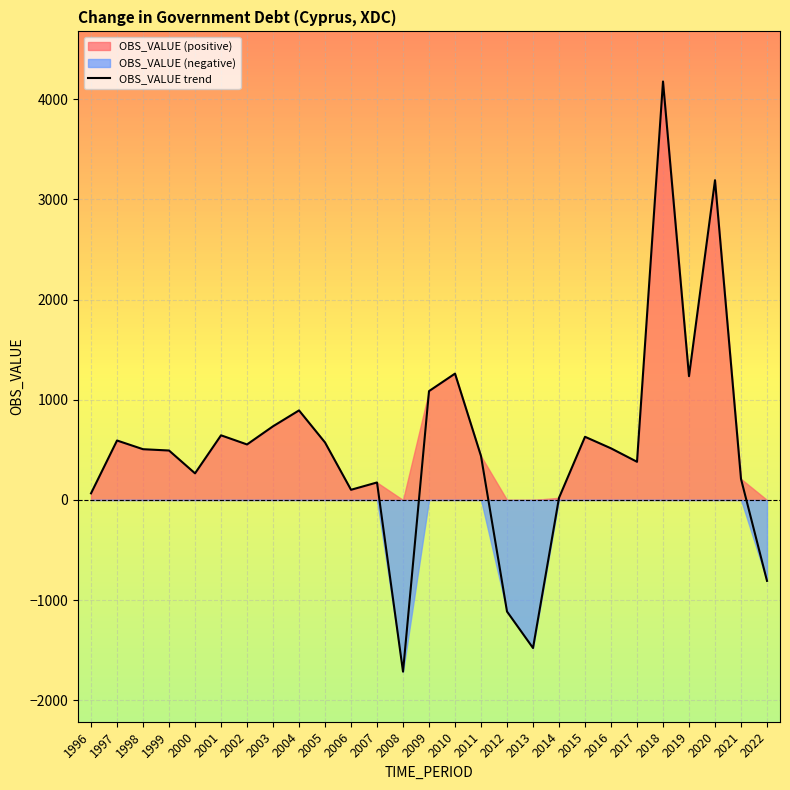

At which label is the value closest to 1231?

2019